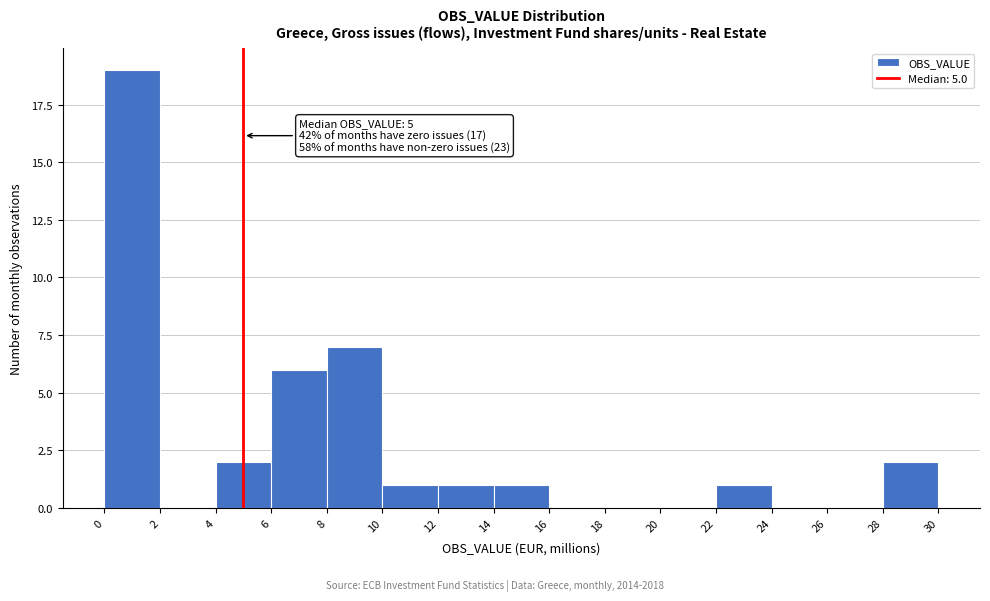

Over which range of the x-axis is the bar tallest?

0 to 2